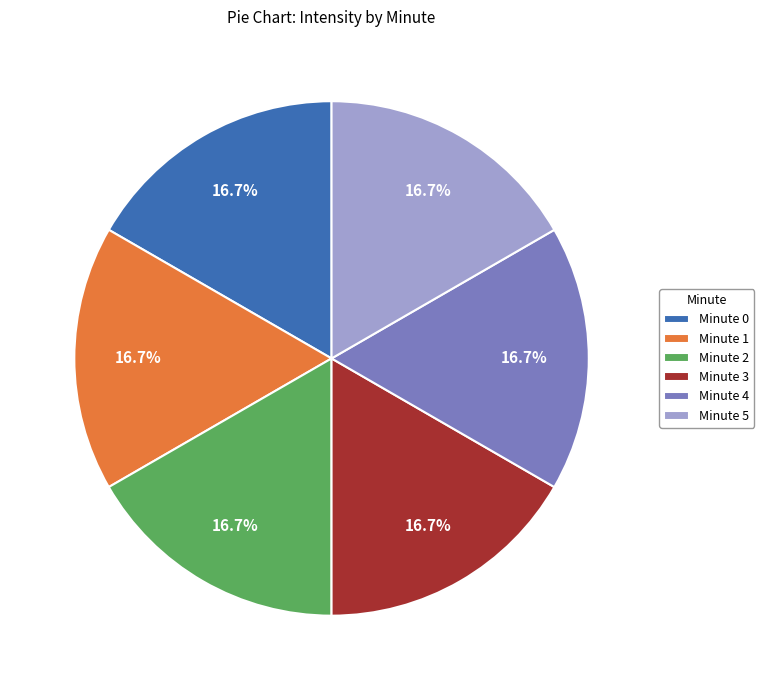

Does Minute 2 account for over 50% of the chart?

No